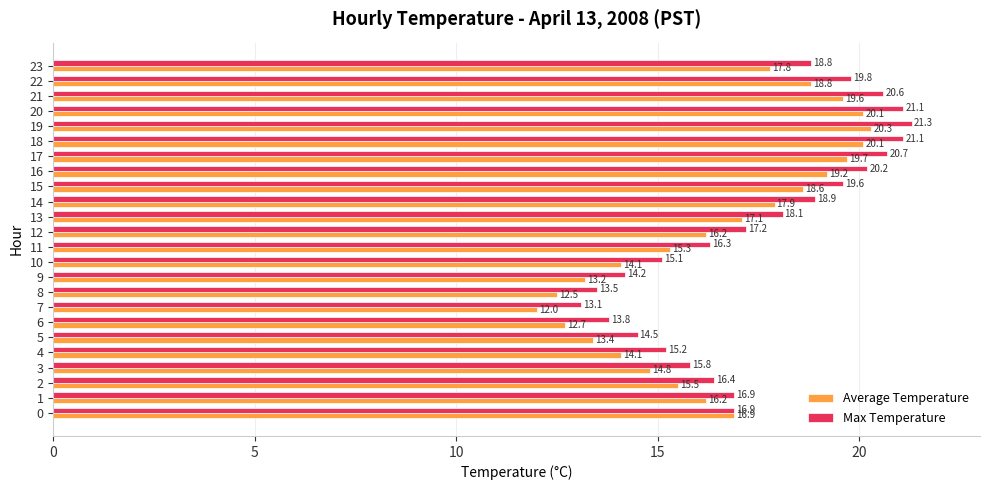

What is the difference between the maximum and second lowest values in the Average Temperature series?

7.8